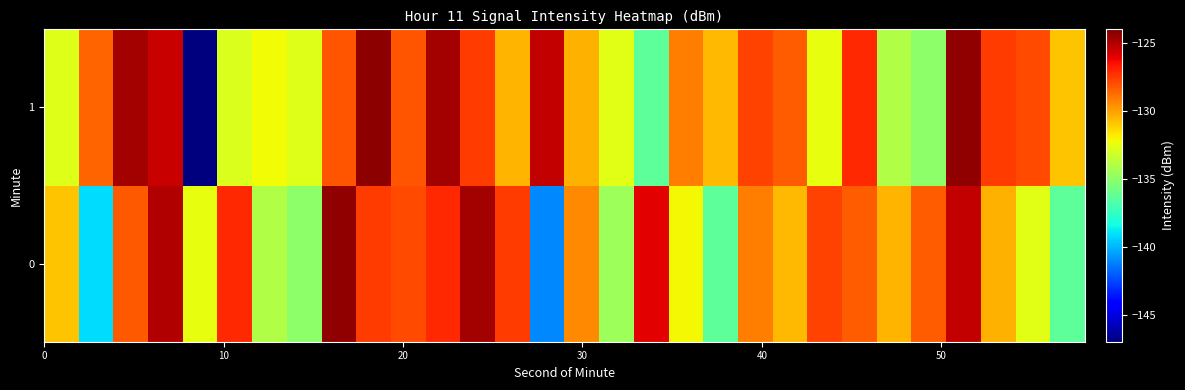

Reading left to right, what are all the values shown in this chart?

0: -130.8	-139.1	-128.3	-125.1	-132.5	-127.1	-134.0	-135.0	-124.4	-127.6	-127.9	-127.1	-124.7	-127.5	-141.0	-129.4	-134.6	-126.0	-132.2	-136.3	-129.1	-130.6	-127.7	-128.4	-130.5	-128.4	-125.4	-130.4	-132.7	-136.4
1: -132.8	-128.6	-124.8	-125.5	-147.4	-132.9	-132.2	-132.8	-128.2	-124.3	-128.2	-124.7	-127.5	-130.5	-125.4	-130.4	-132.7	-136.4	-129.1	-130.6	-127.7	-128.4	-132.5	-127.1	-134.0	-135.0	-124.4	-127.6	-127.9	-130.8